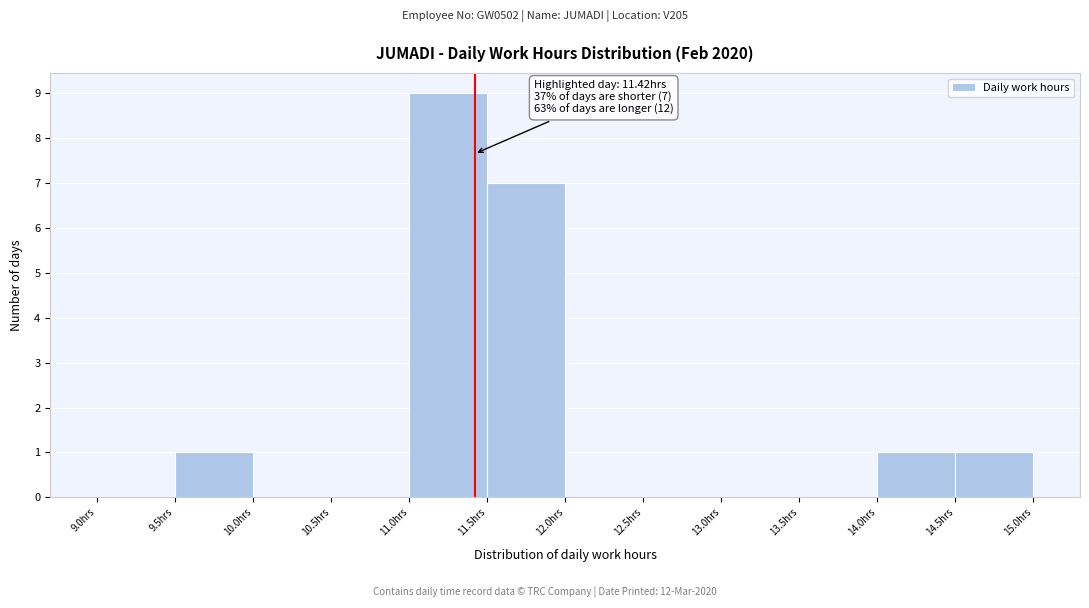

Over which range of the x-axis is the bar tallest?

11.0 to 11.5